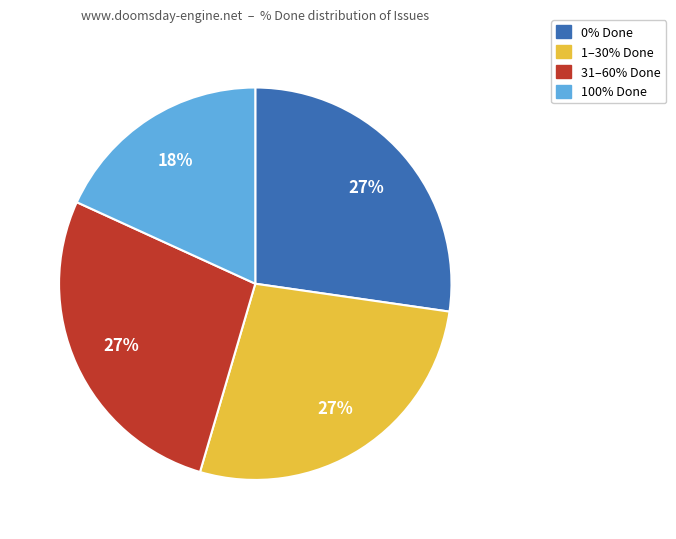

To the nearest percent, what is the difference between the largest and smallest slice percentages?

9%